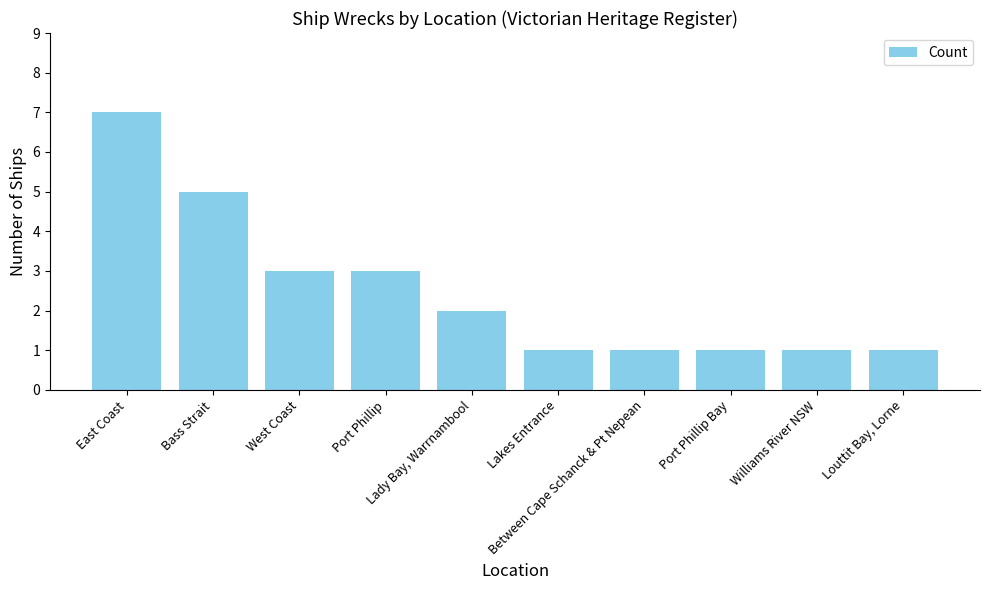

What is the sum of the values at Louttit Bay, Lorne and West Coast?

4